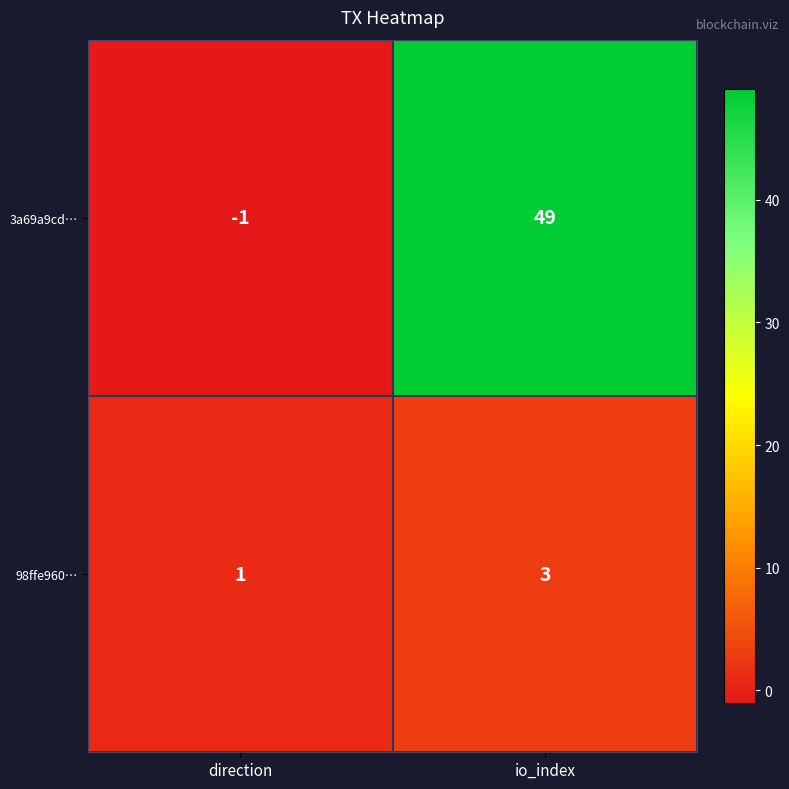

How many distinct data groups are displayed?

2